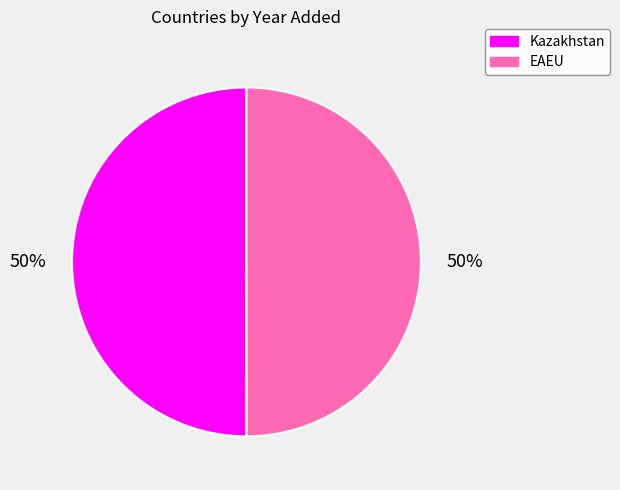

Approximately how many times larger is the value at Kazakhstan compared to EAEU?

1.0